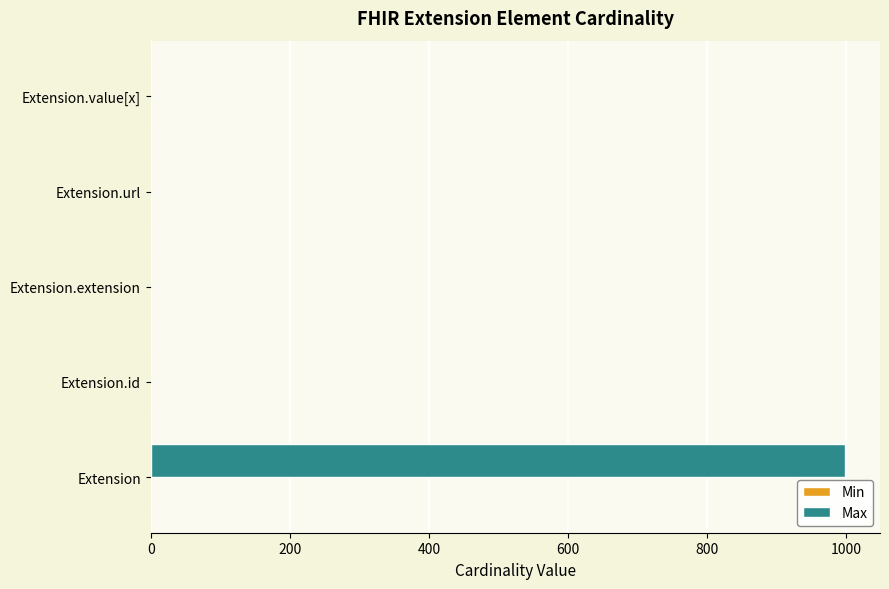

How many data points does each series have?

5